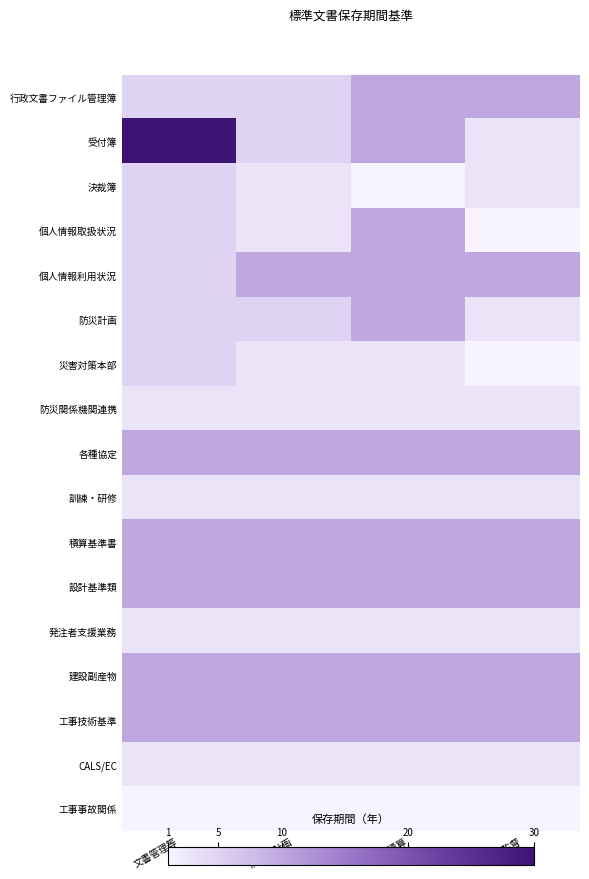

What is the total value across all series at 土木積算?

117